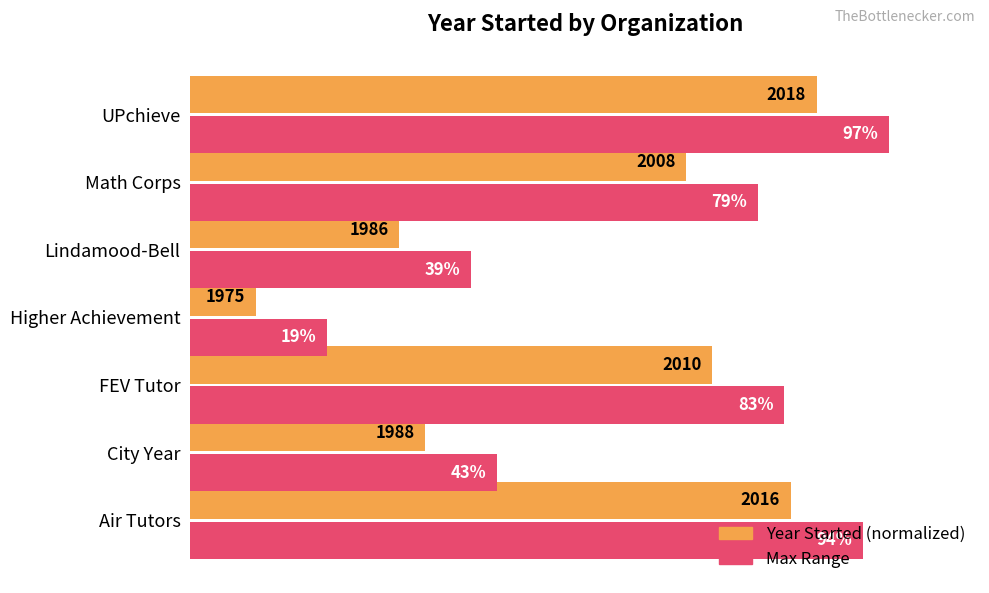

Is it true that Max Range equals 23.5 at City Year?

False